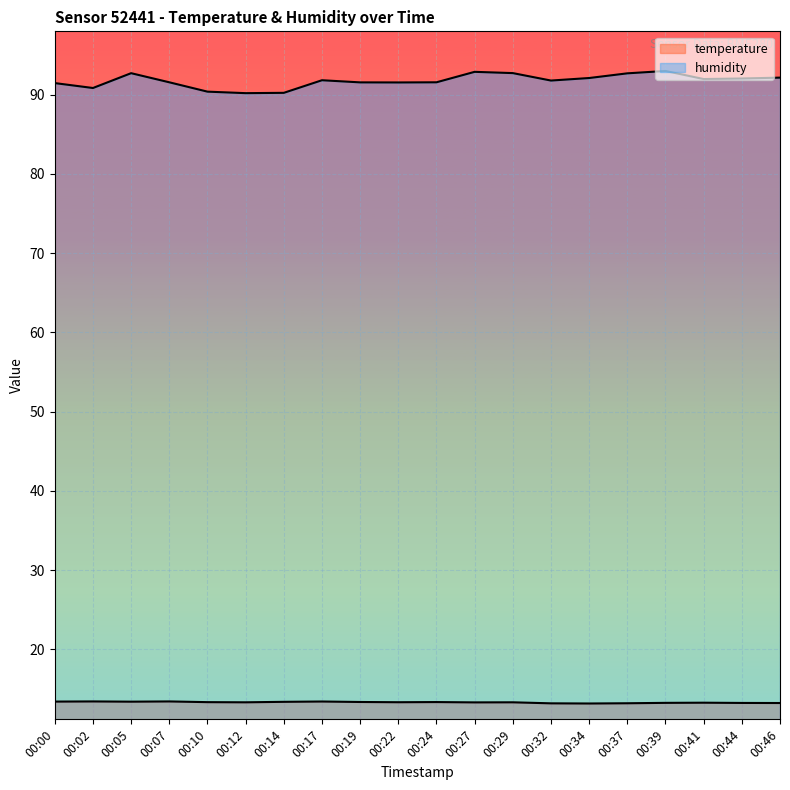

Which series has the widest spread of values?

humidity